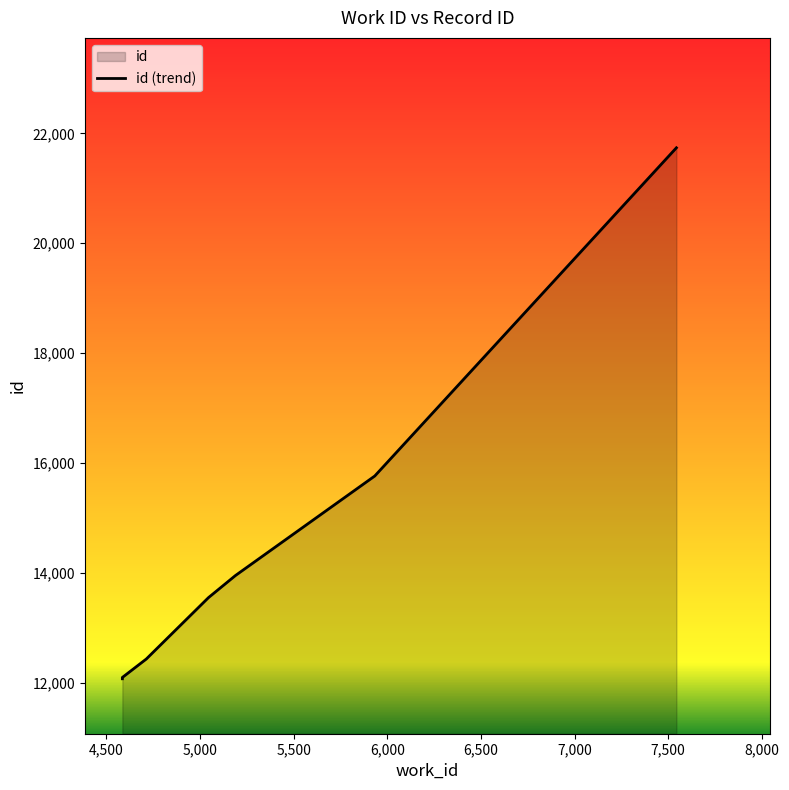

The chart shows a value of 12078 at 4585. True or false?

True